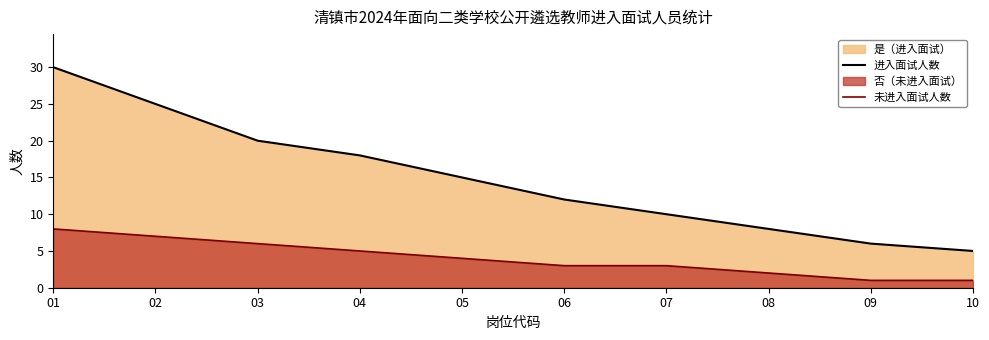

Rank the series by their maximum value, from highest to lowest.

进入面试人数, 未进入面试人数